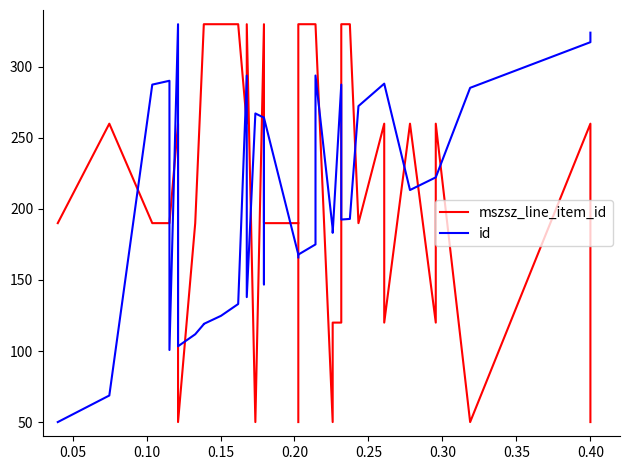

What is the value of the id point at the 15th from the left?

267.2